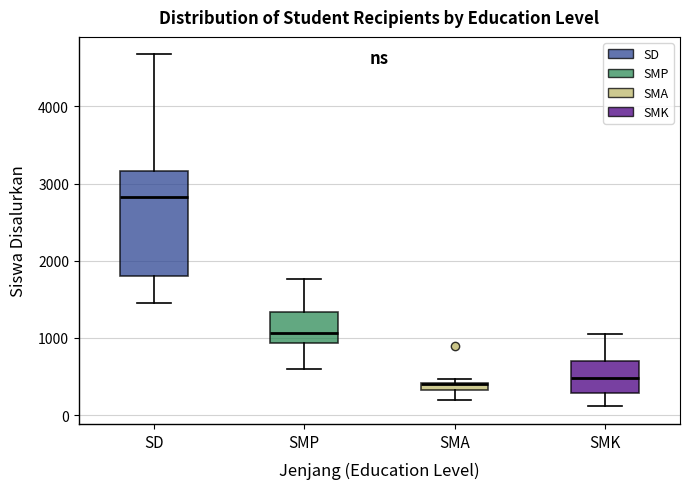

Which box is the tallest, from its lower edge to its upper edge?

SD